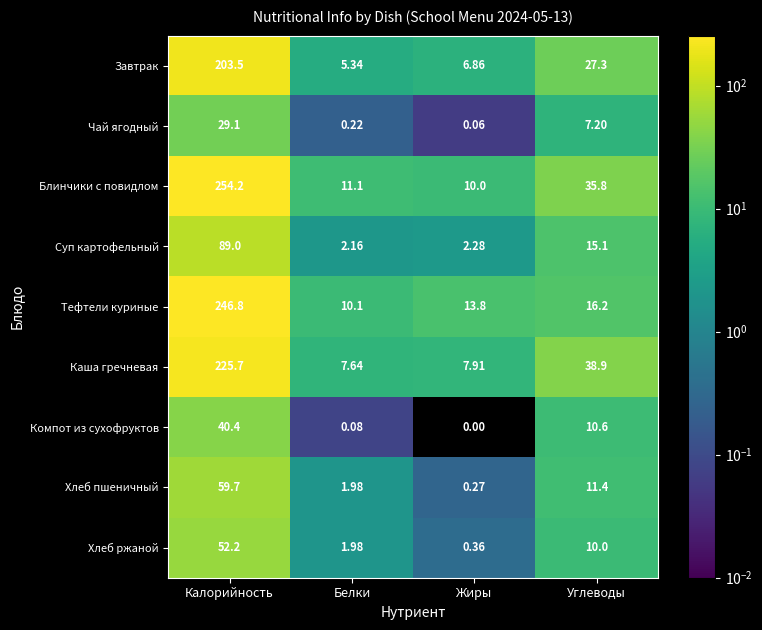

Which series has the widest spread of values?

Блинчики с повидлом